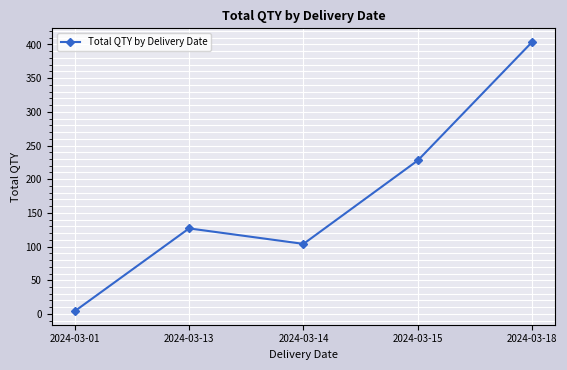

Where is the first local maximum?

2024-03-13